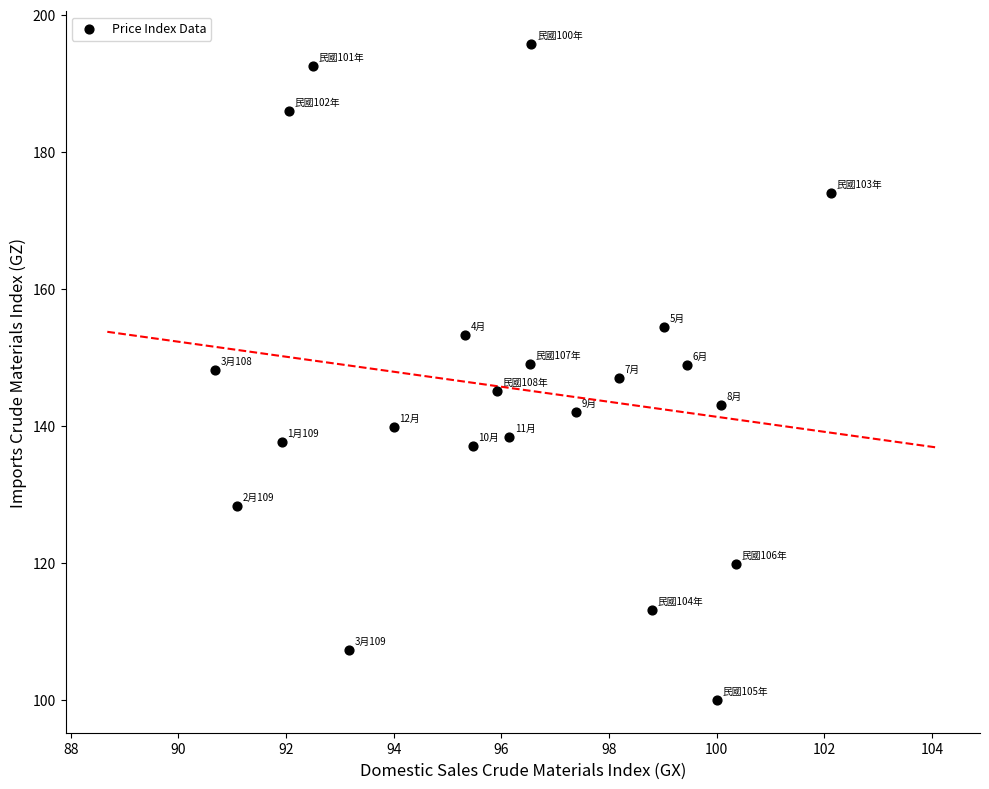

What is the range of Y values (max minus min)?

95.7